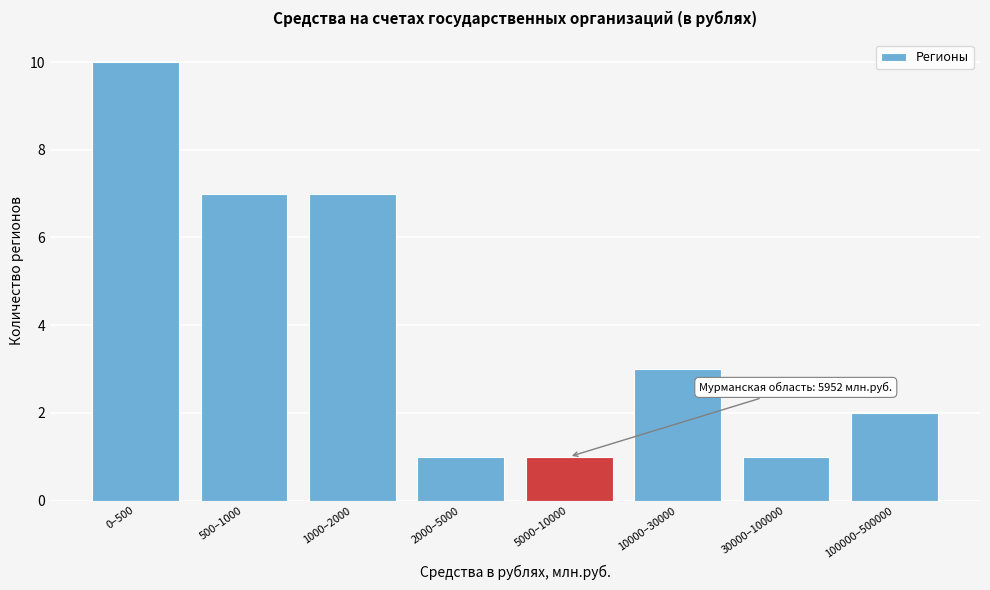

Reading left to right, what are all the values shown in this chart?

0–500=10	500–1000=7	1000–2000=7	2000–5000=1	5000–10000=1	10000–30000=3	30000–100000=1	100000–500000=2